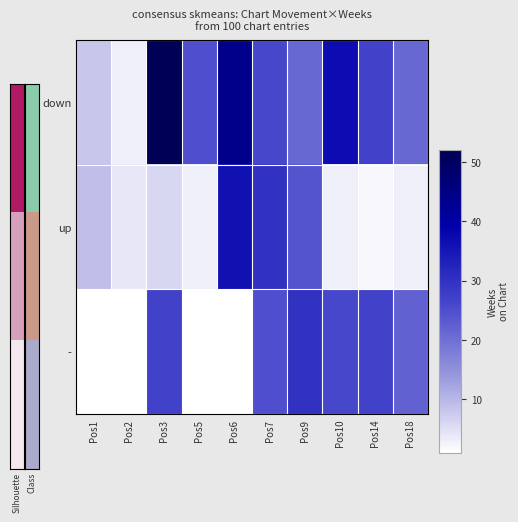

What is the minimum value shown in the chart?

1